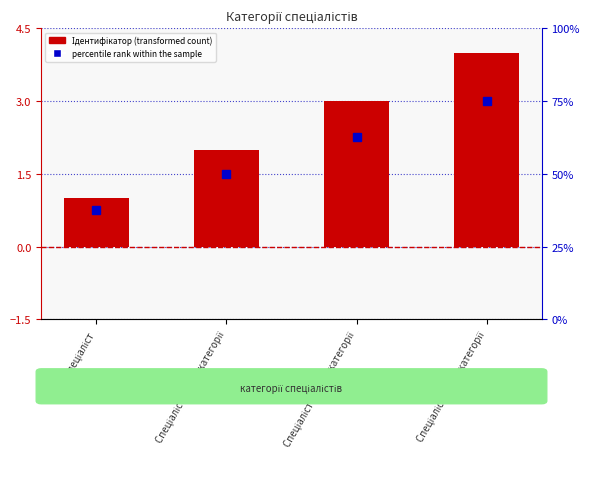

What is the sum of the Ідентифікатор values at Спеціаліст and Спеціаліст першої категорії?

4.0